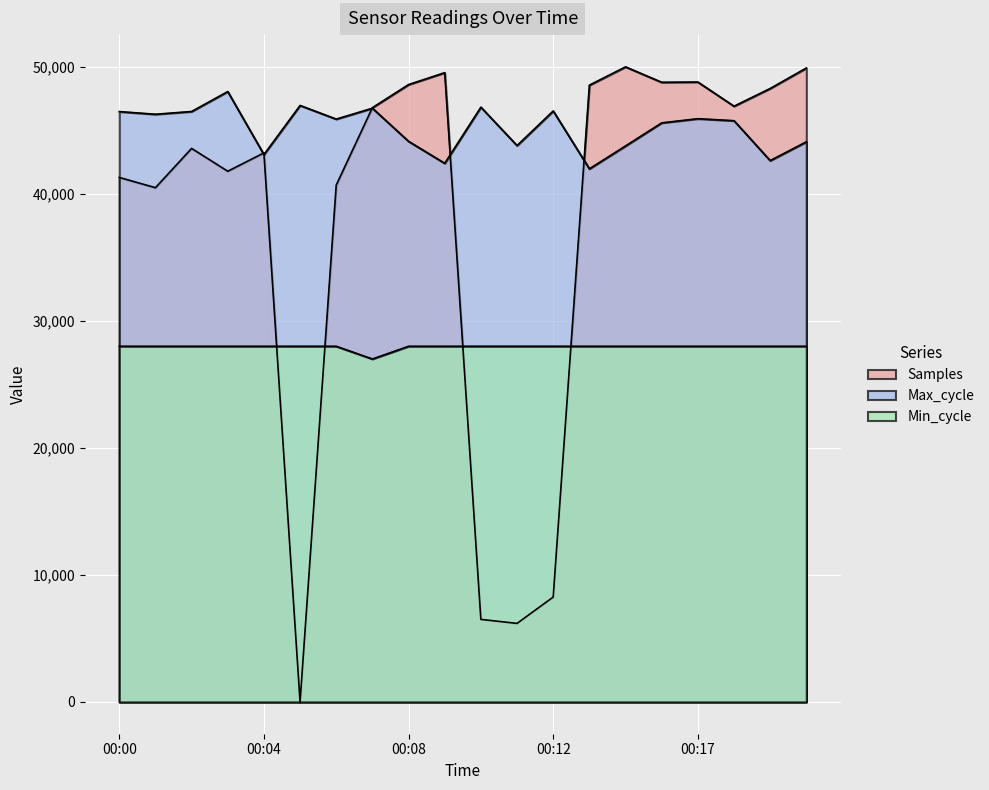

What is the total value across all series at 00:13?

118531.2